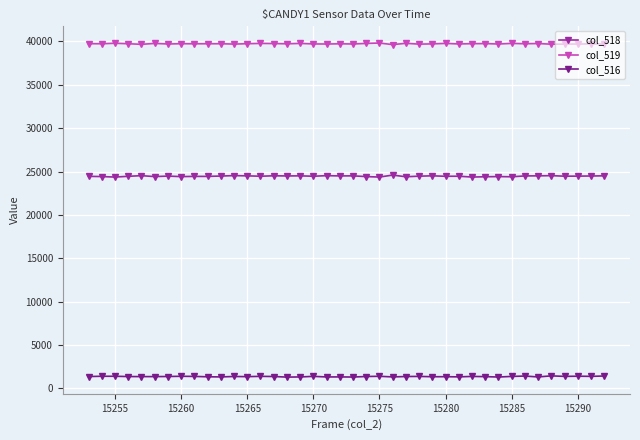

What is the minimum value shown in the chart?

1285